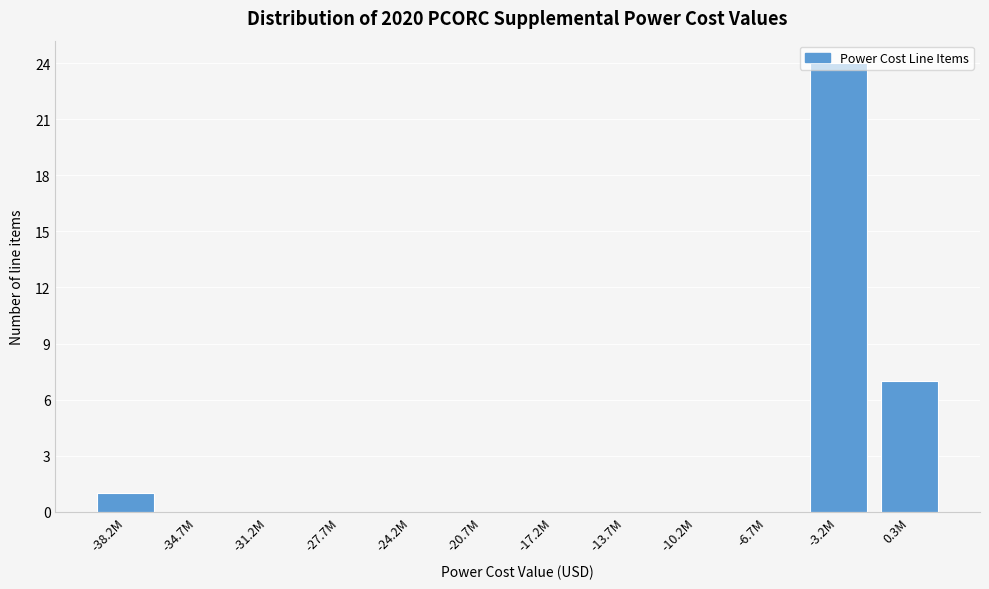

What is the maximum value shown in the chart?

24